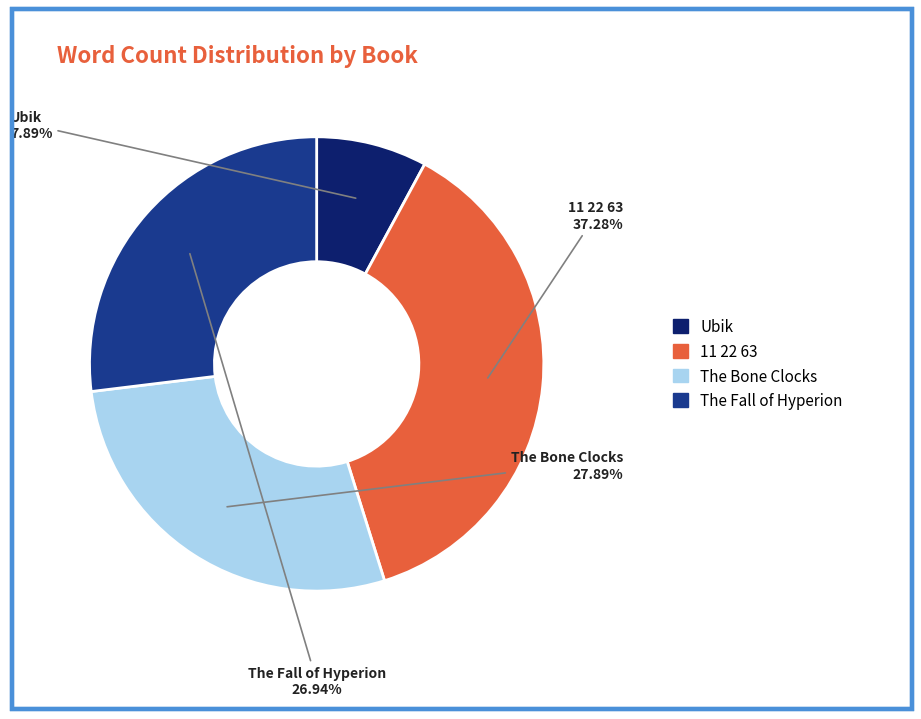

Is there any slice that represents more than half of the pie?

No